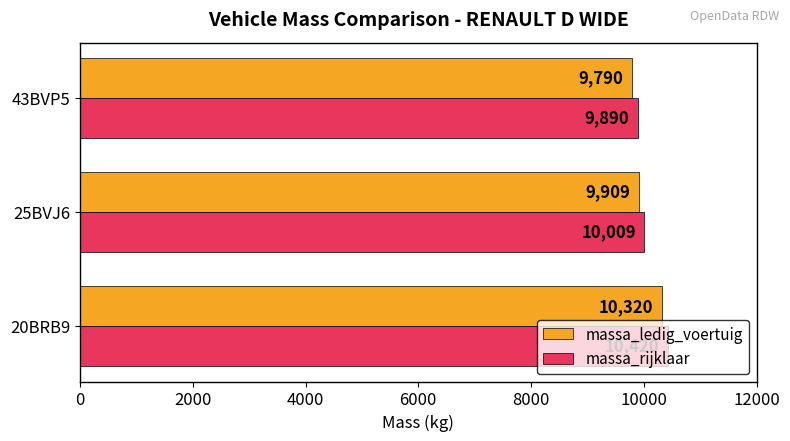

What is the approximate value of massa_rijklaar at 43BVP5, to the nearest 10?

9890